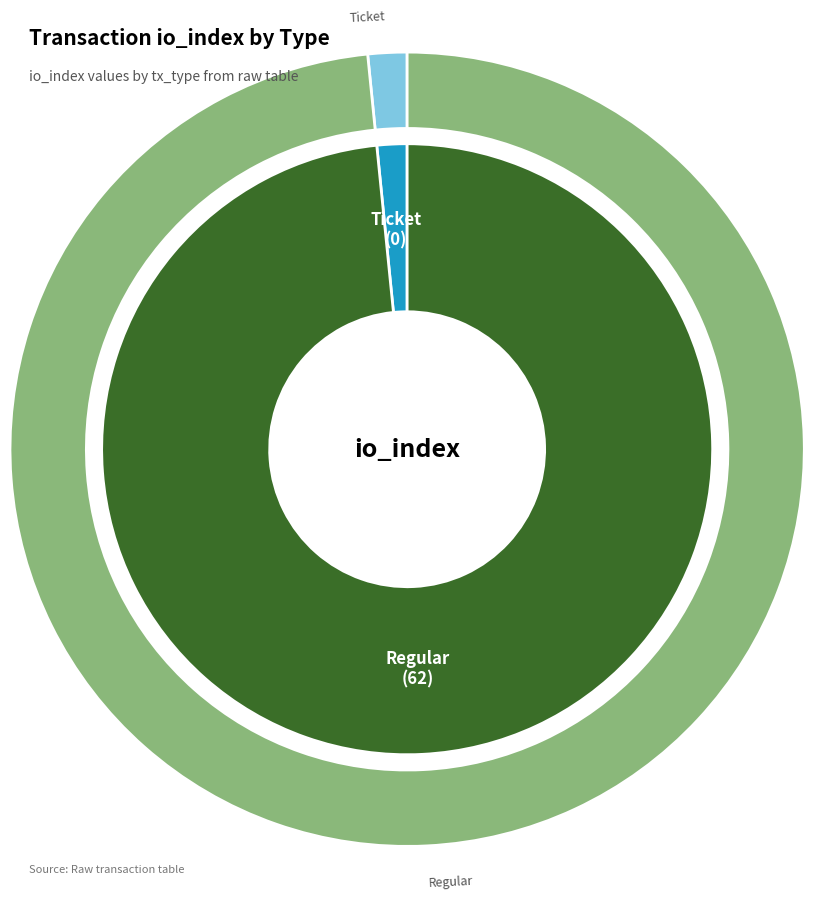

To the nearest percent, what is the difference between the largest and smallest slice percentages?

100%